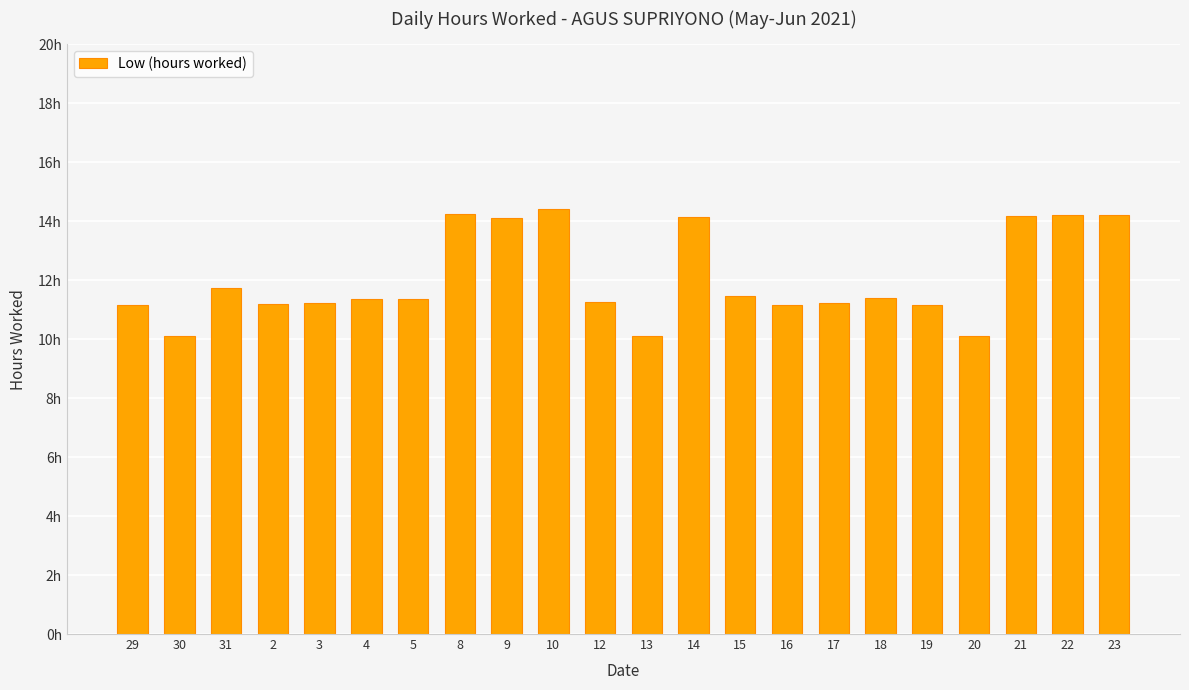

Reading right to left, extract all data points from this chart.

23=14.2	22=14.2	21=14.2	20=10.1	19=11.2	18=11.4	17=11.2	16=11.2	15=11.5	14=14.2	13=10.1	12=11.3	10=14.4	9=14.1	8=14.2	5=11.4	4=11.3	3=11.2	2=11.2	31=11.7	30=10.1	29=11.2